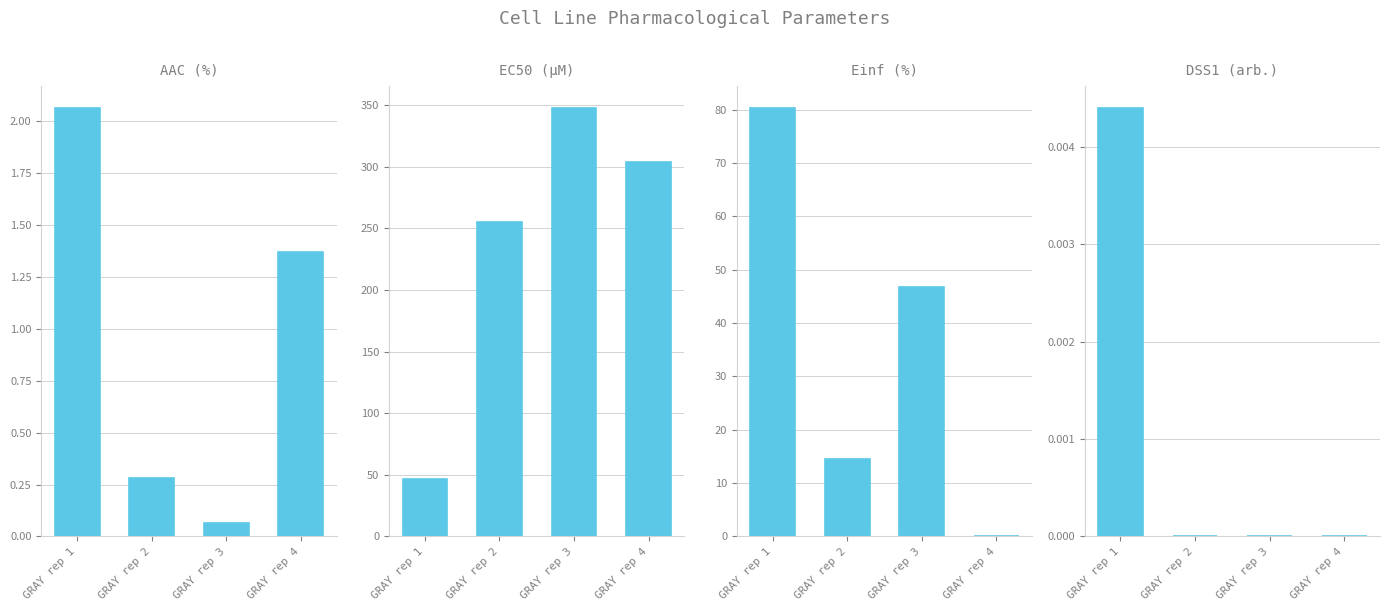

Reading right to left, list all the values displayed in this chart.

AAC (%): 1.4	0.1	0.3	2.1
EC50 (µM): 304.0	348.0	255.0	46.8
Einf (%): 0.0	46.8	14.6	80.4
DSS1 (arb.): 0.0	0.0	0.0	0.0